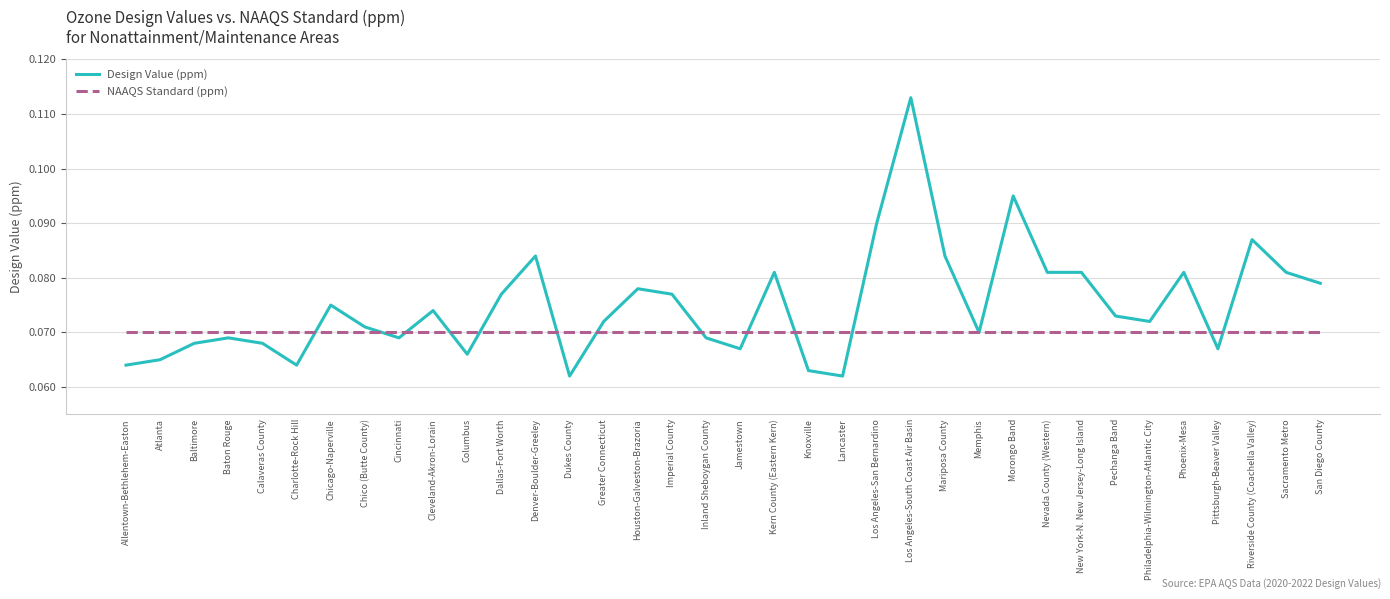

Which category has the highest value across all series?

Los Angeles-South Coast Air Basin